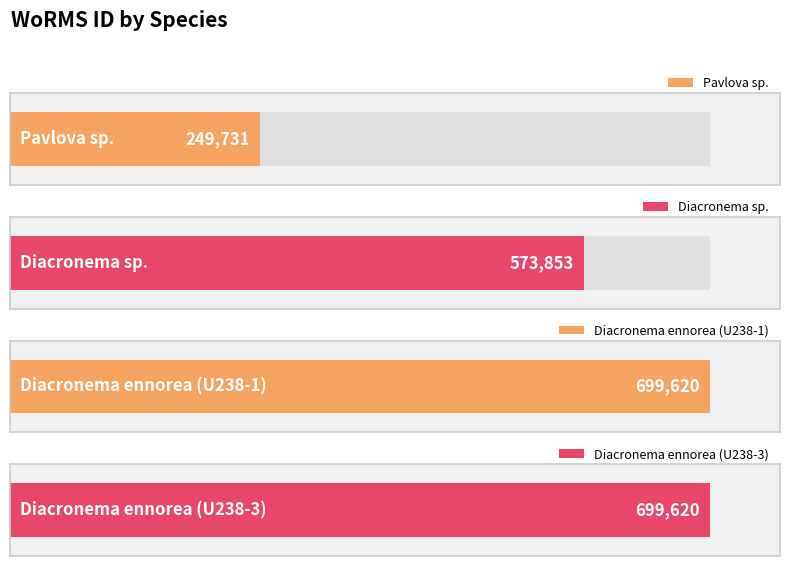

List the labels in order of value, smallest first.

Pavlova sp., Diacronema sp., Diacronema ennorea (U238-1), Diacronema ennorea (U238-3)